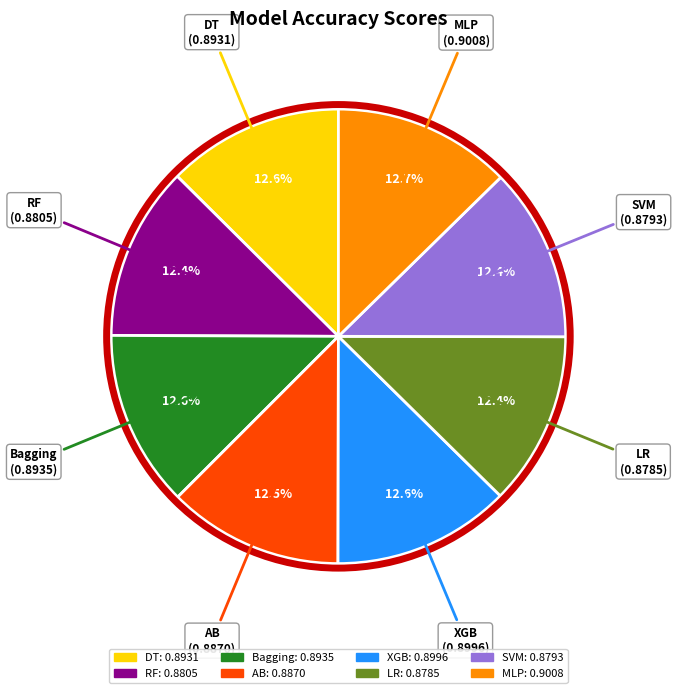

Count the number of slices in the pie.

8